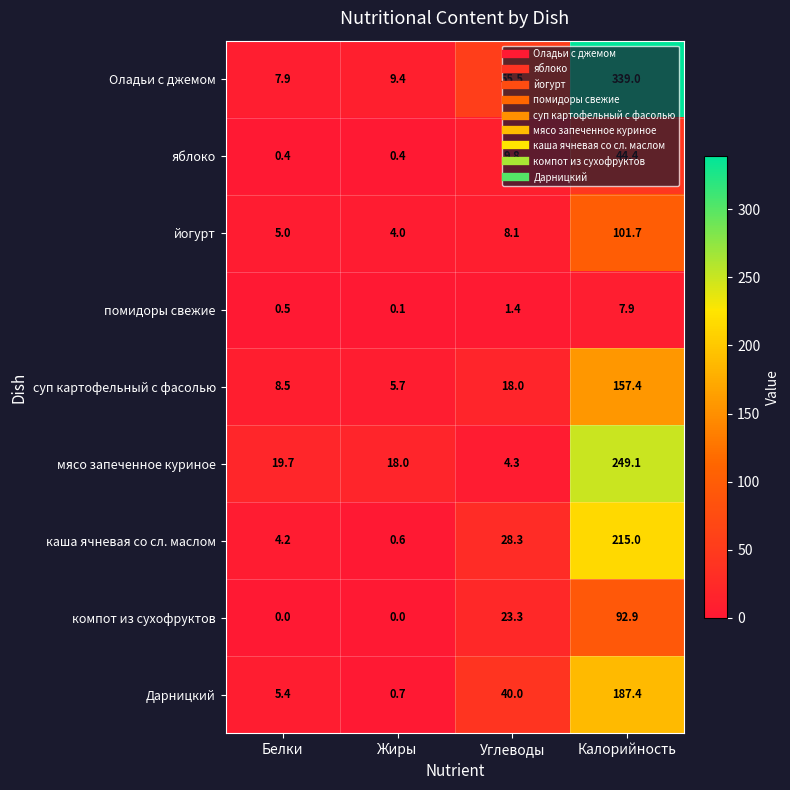

Which series has the largest range (max minus min)?

Оладьи с джемом